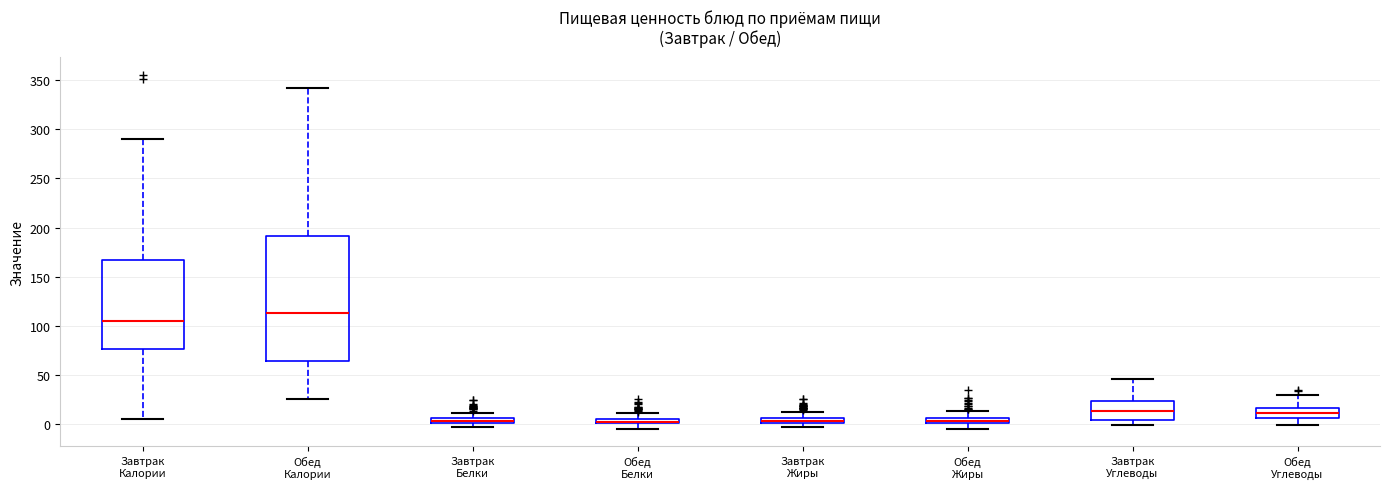

Where is the lower edge of the box for Завтрак Белки on the y-axis? The values are not printed on the chart, so give them approximately, as read against the axis.

0